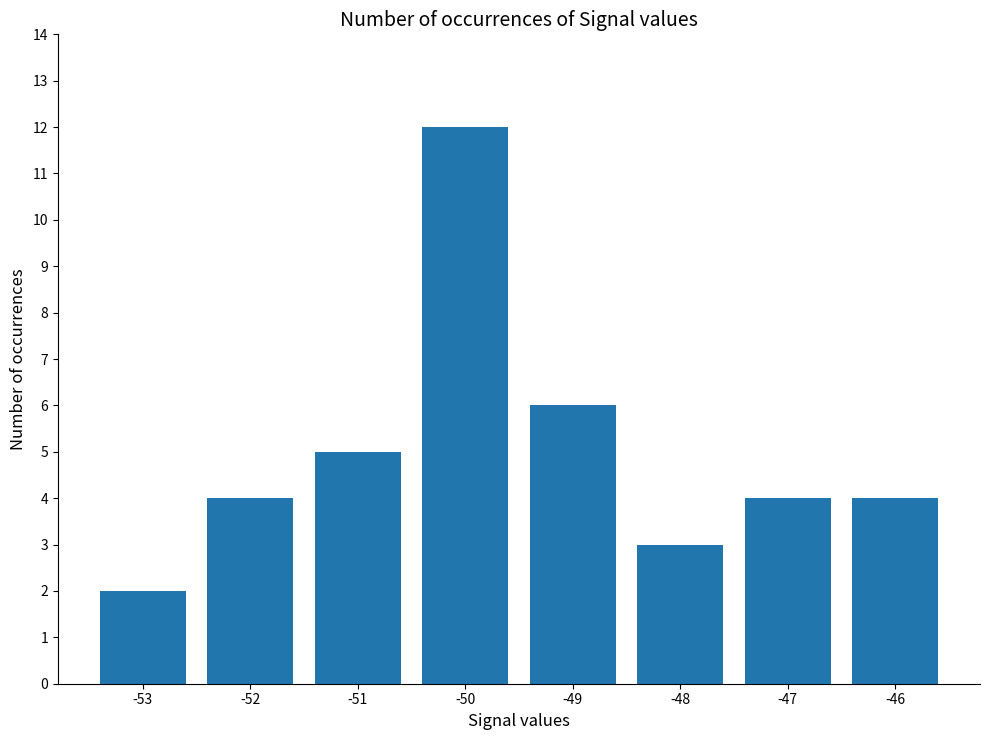

How many bars are there in total?

8